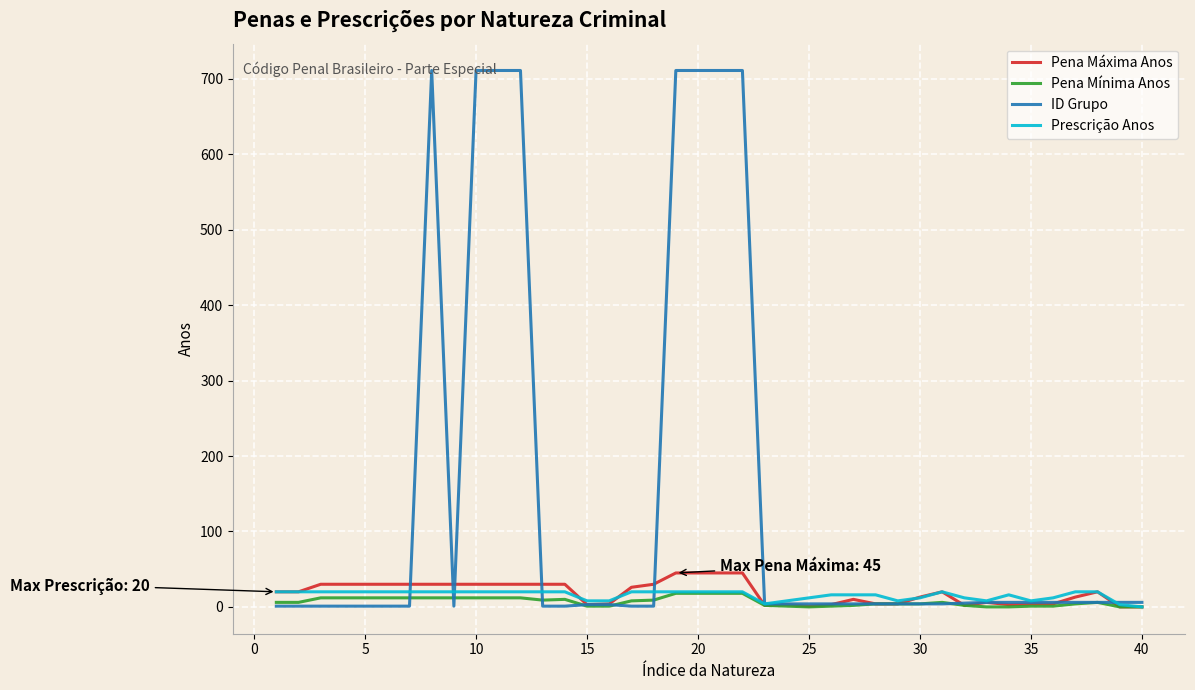

Which series has the largest range (max minus min)?

ID Grupo